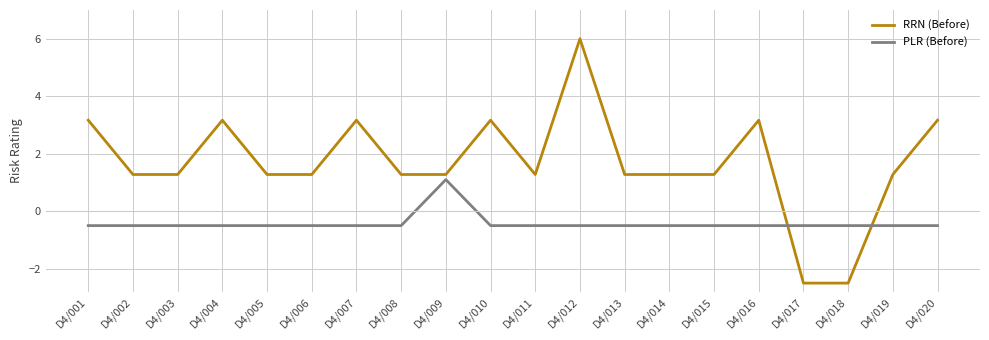

In RRN (Before), how many points are higher than both neighbors (excluding endpoints)?

5